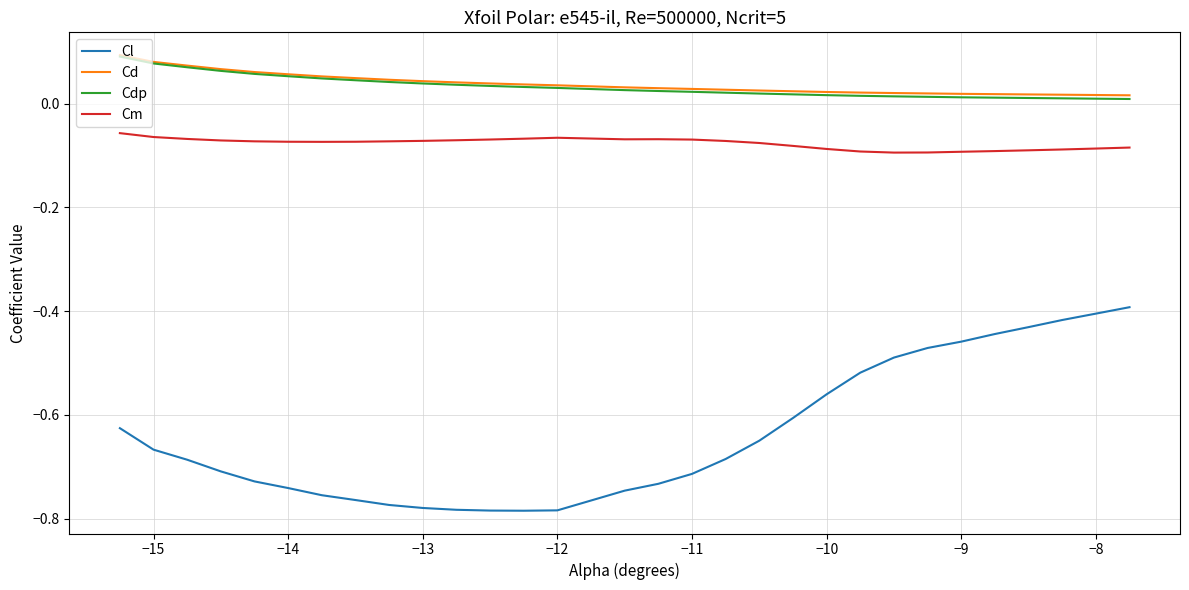

Which series has the widest spread of values?

Cl